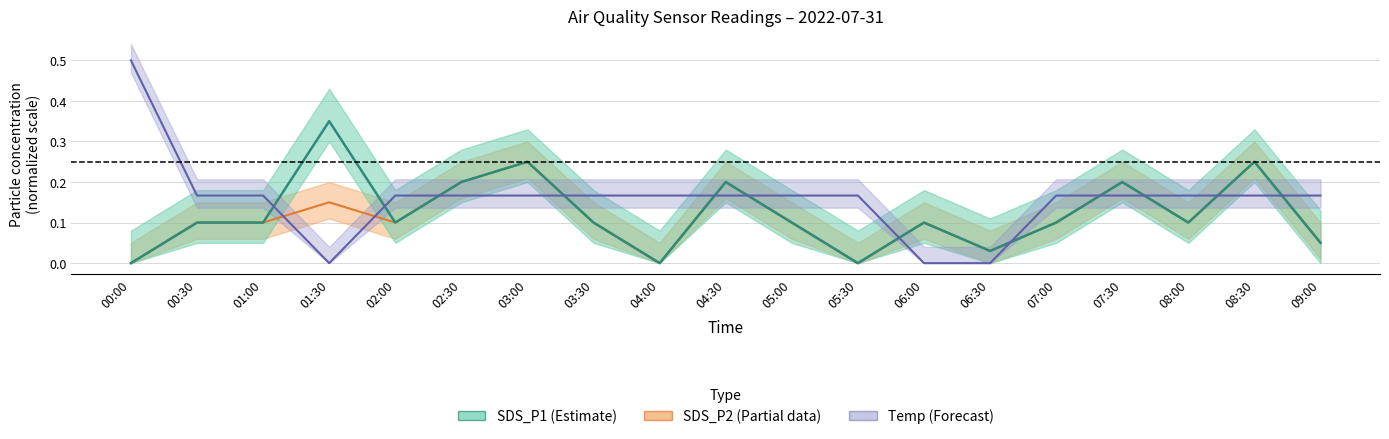

Does the chart display data point markers on the line(s)?

No